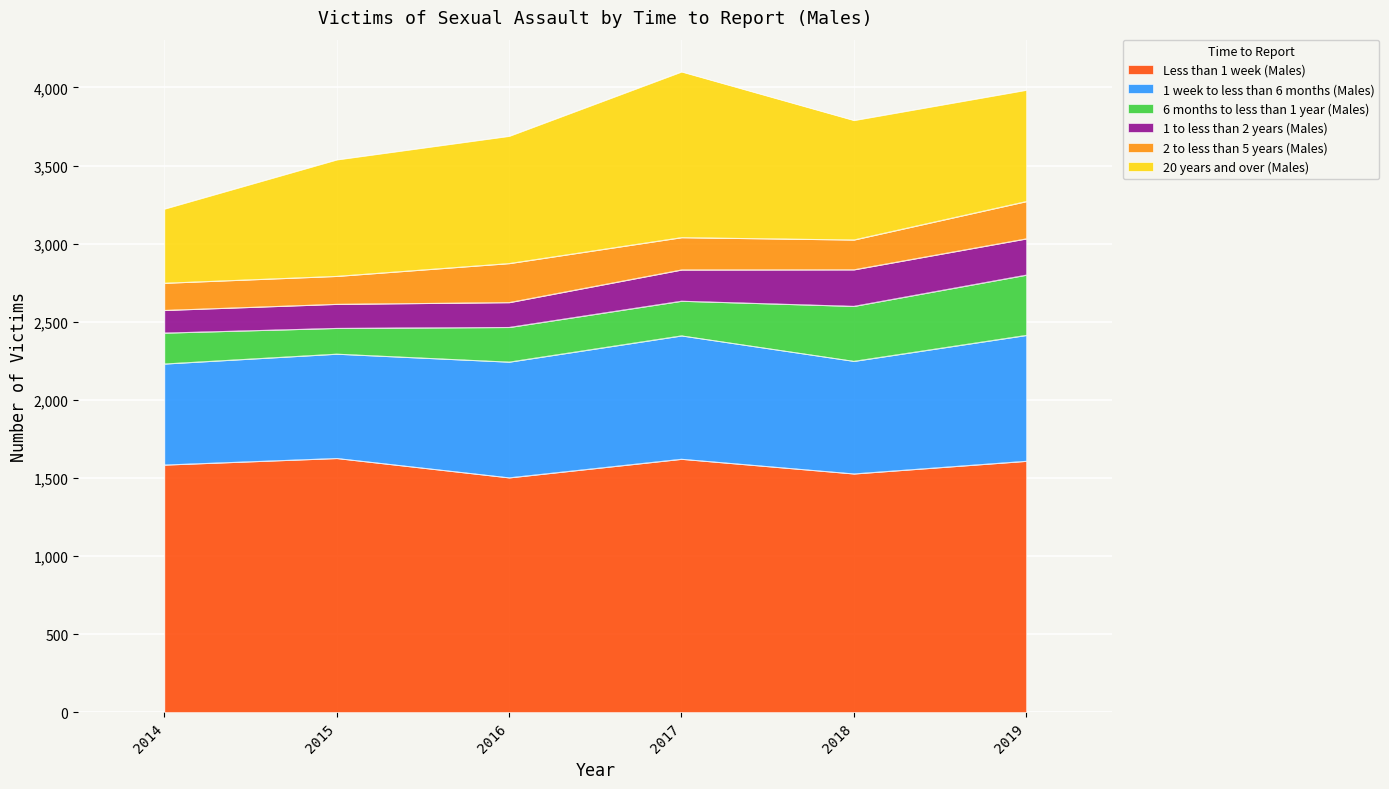

Reading right to left, transcribe all the data shown in this chart.

Less than 1 week (Males): 1608	1527	1621	1502	1626	1584
1 week to less than 6 months (Males): 806	721	790	741	668	647
6 months to less than 1 year (Males): 386	352	222	222	165	198
1 to less than 2 years (Males): 232	234	200	159	154	145
2 to less than 5 years (Males): 239	191	207	250	179	174
20 years and over (Males): 713	765	1061	815	746	475